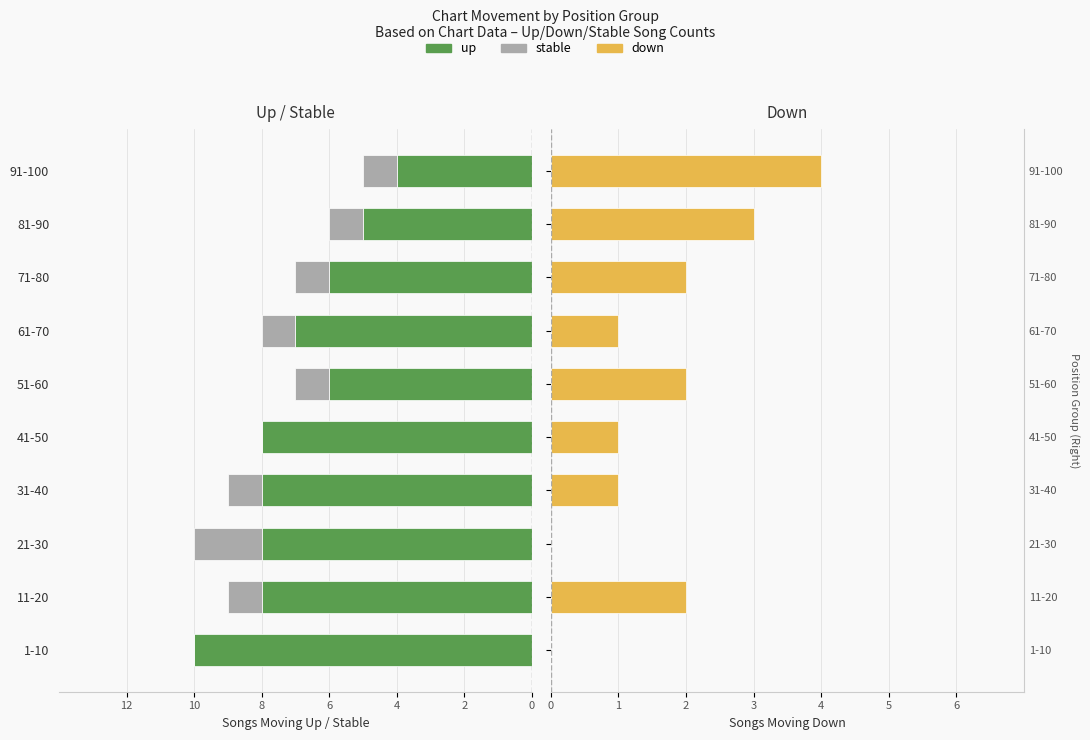

True or false: up has a value of -8 at 21-30.

True